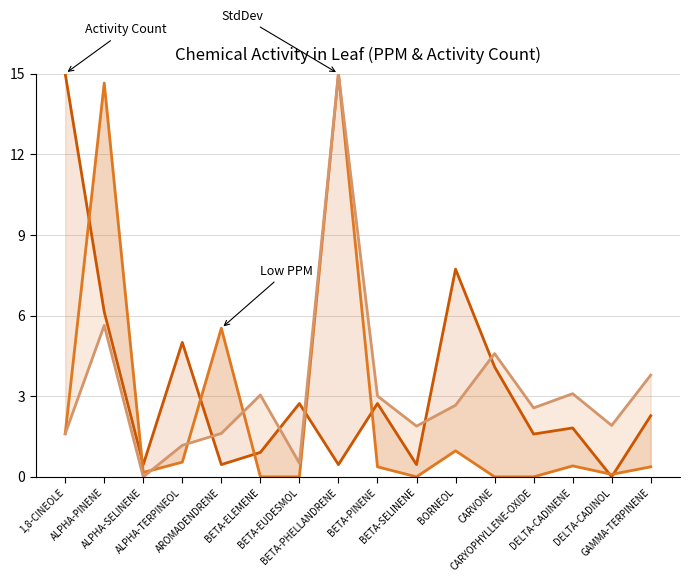

Between GAMMA-TERPINENE and CARVONE, which is larger?

CARVONE